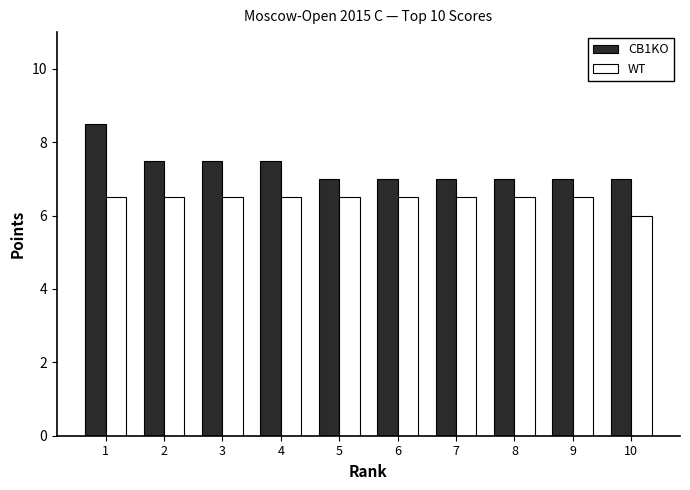

How many categories are shown in the chart?

10